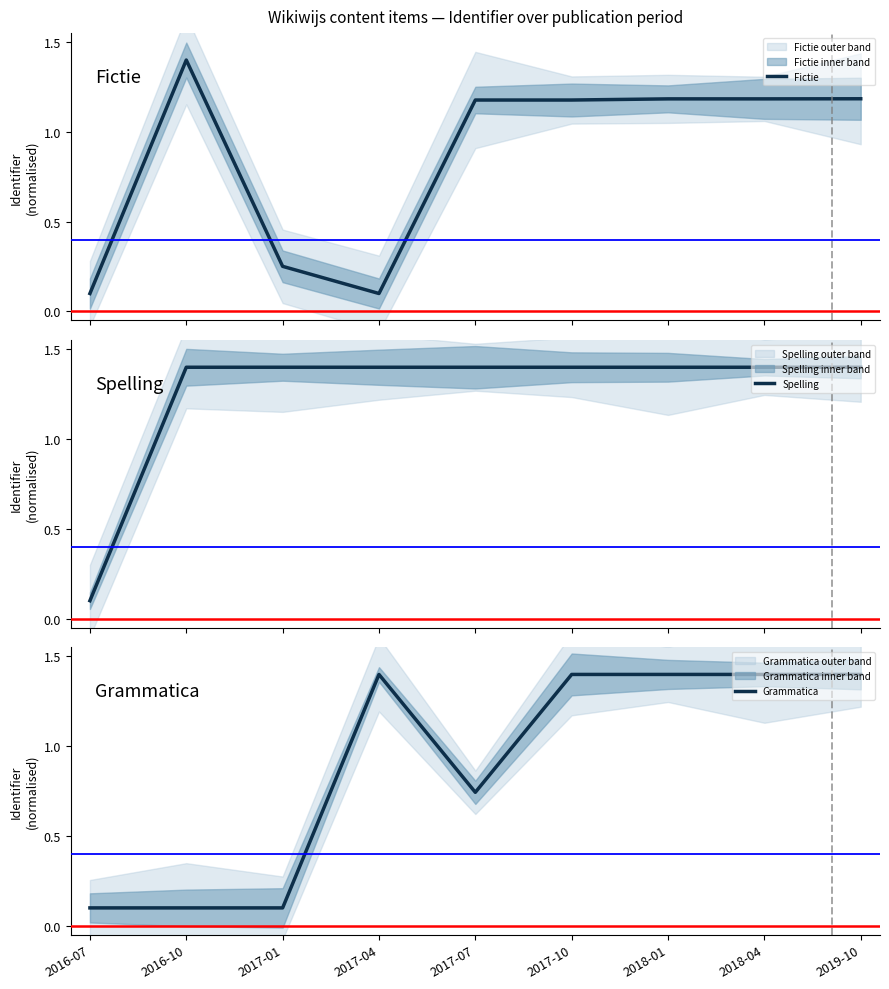

Rank the series by their maximum value, from highest to lowest.

Fictie, Spelling, Grammatica